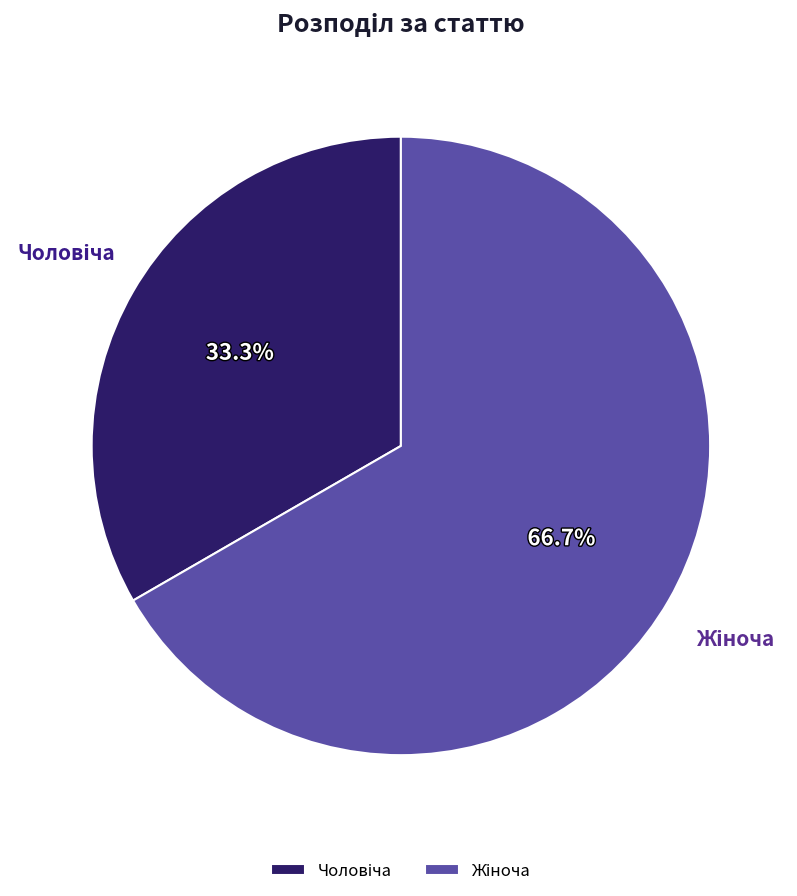

Is there a majority slice in this chart?

Yes